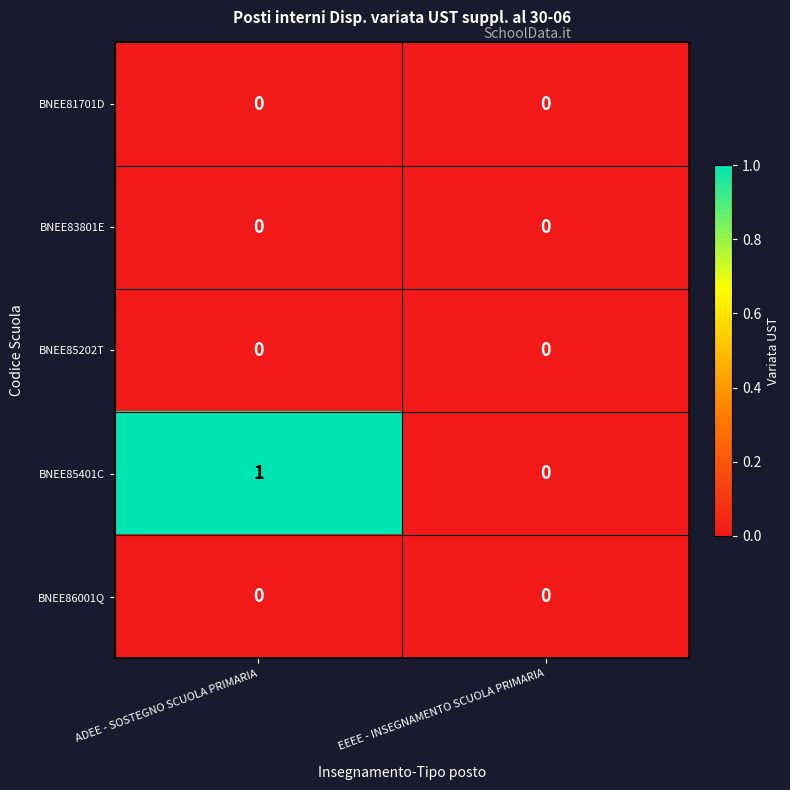

The value of BNEE85202T at EEEE - INSEGNAMENTO SCUOLA PRIMARIA is 0. True or false?

True